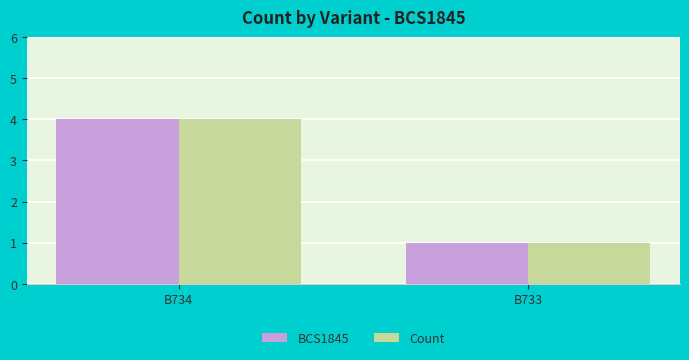

Read the Count value at B733.

1